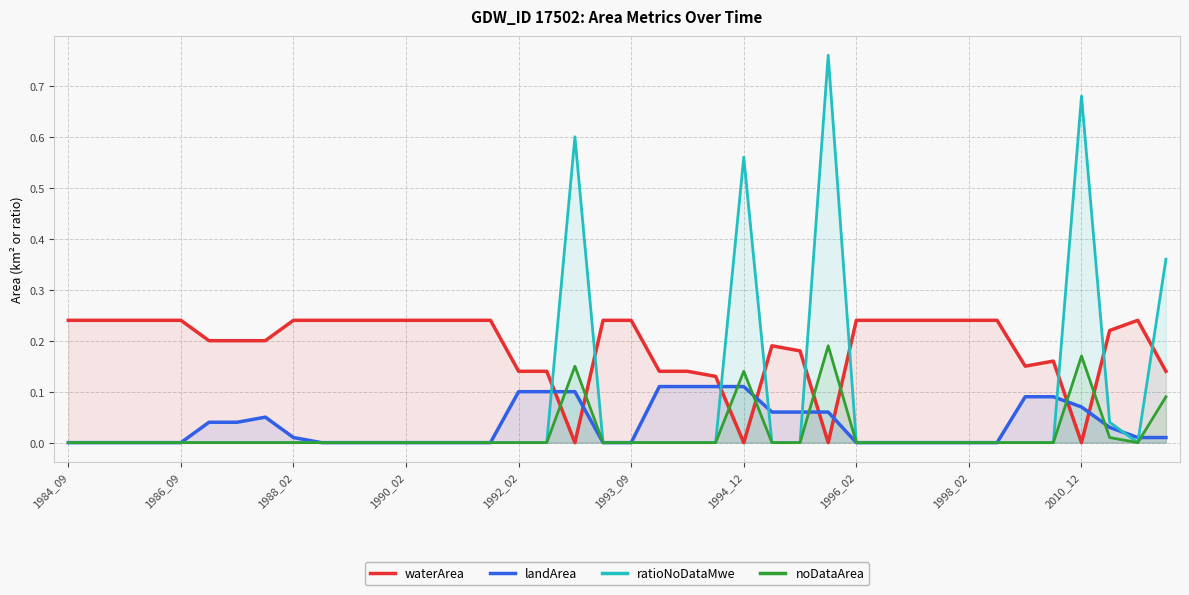

Rank the series by their maximum value, from lowest to highest.

landArea, noDataArea, waterArea, ratioNoDataMwe